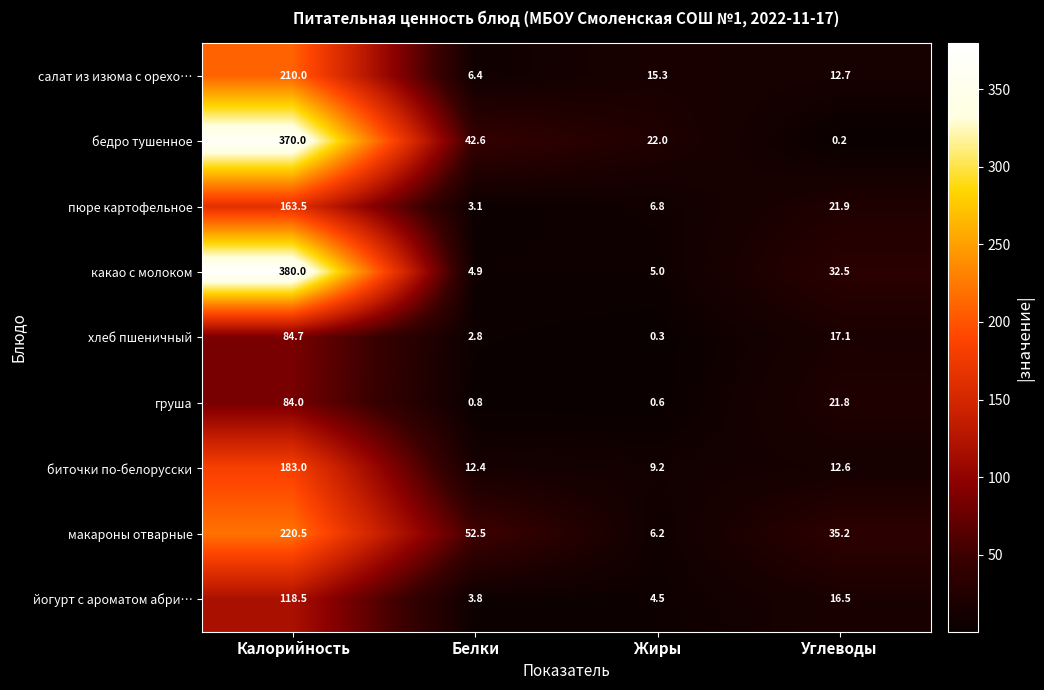

What is the difference between the макароны отварные values at Калорийность and Углеводы?

185.3